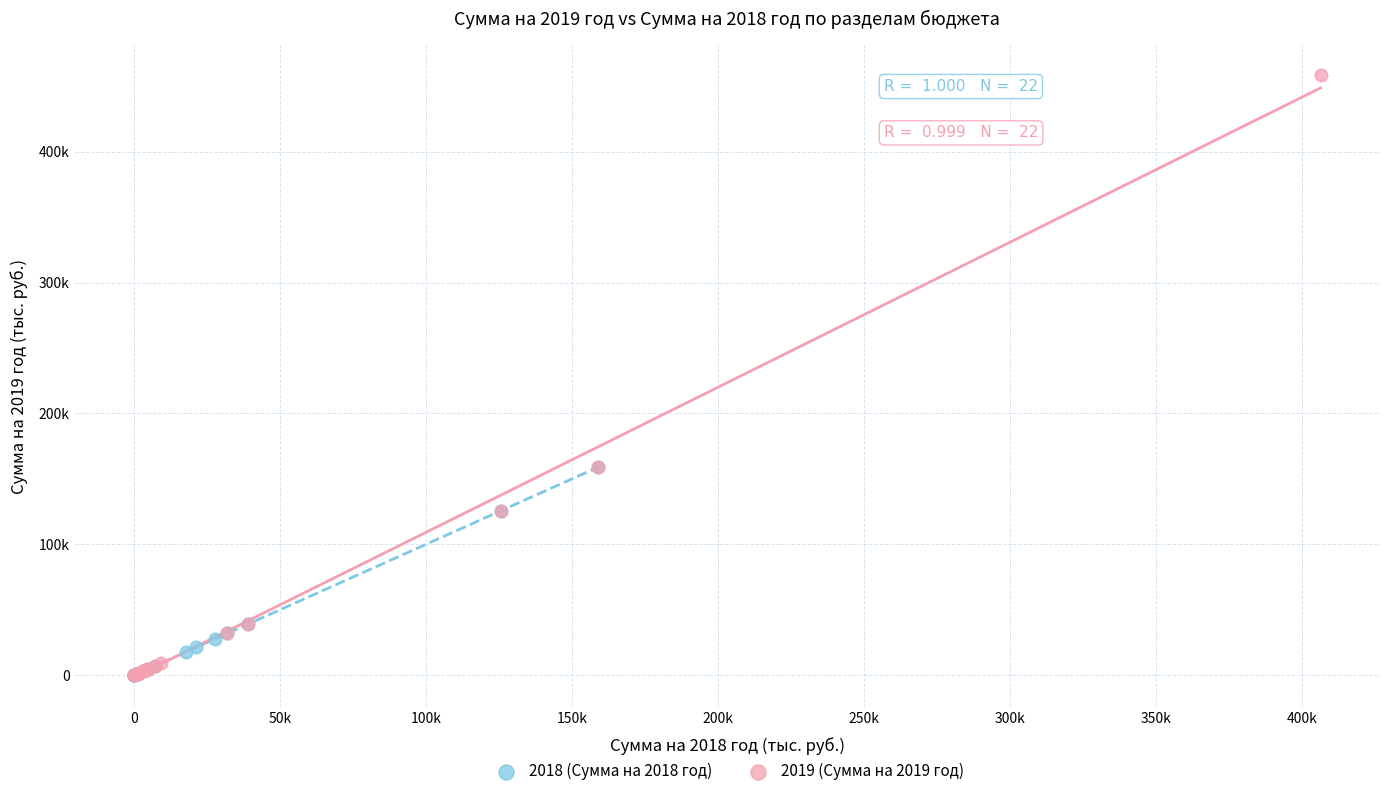

What are all the series names shown in the legend?

2018 (Сумма на 2018 год), 2019 (Сумма на 2019 год)